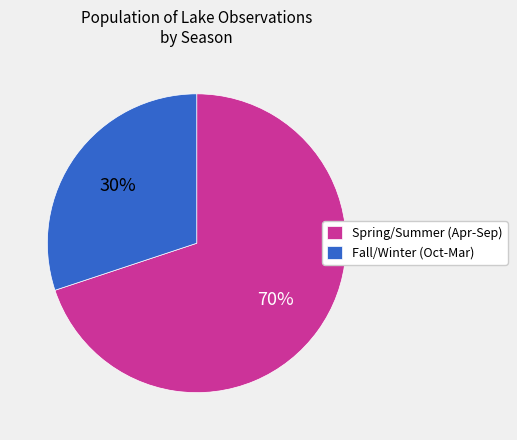

Does Spring/Summer (Apr-Sep) account for over 50% of the chart?

Yes